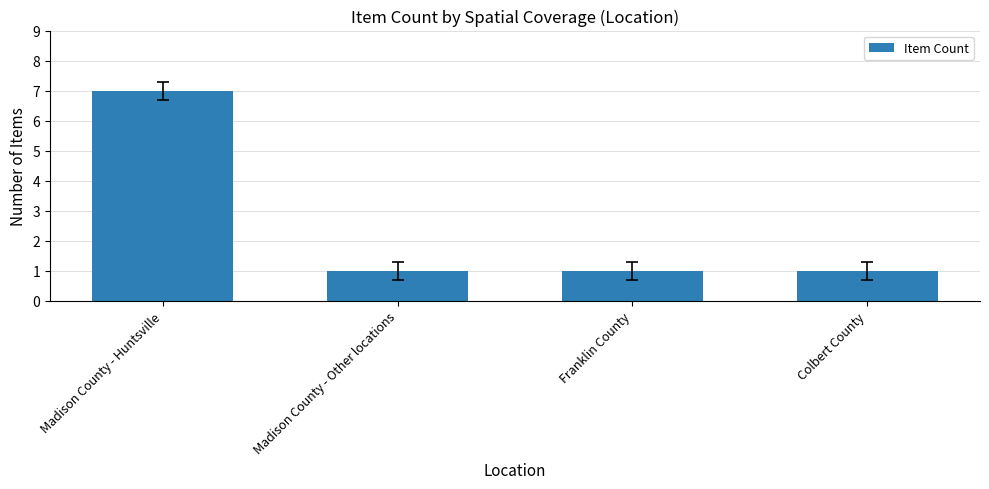

What is the label of the 2nd bar from the left?

Madison County - Other locations